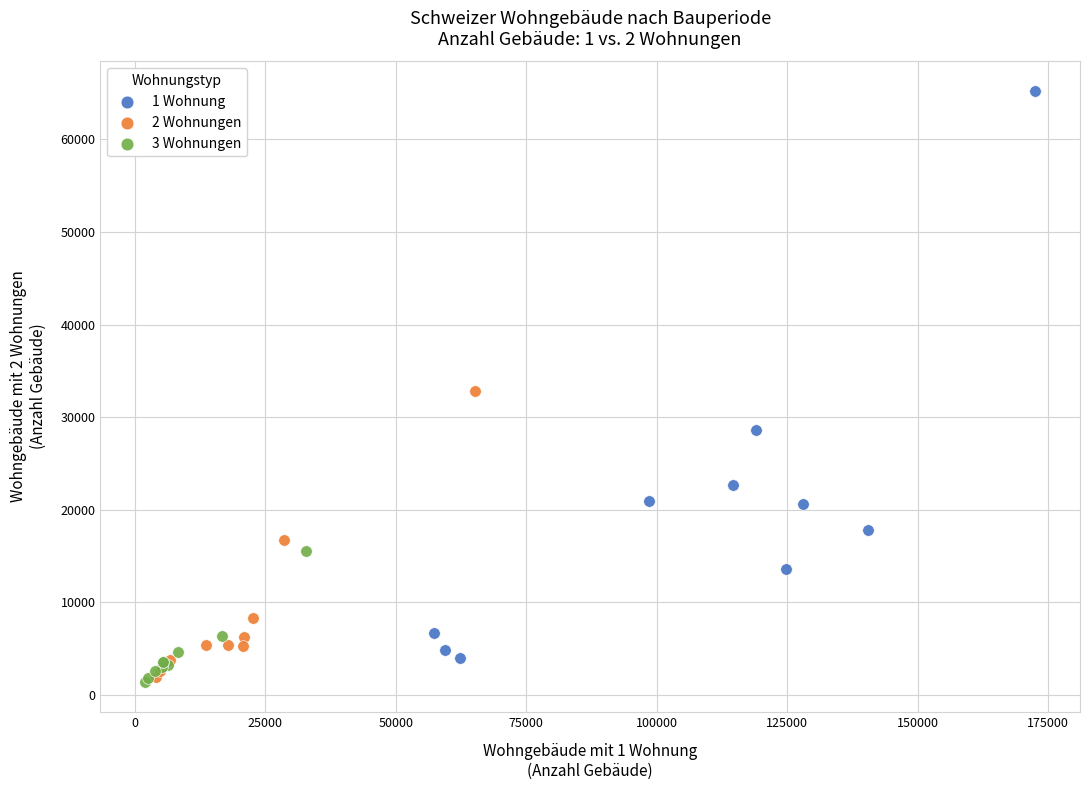

What are all the series names shown in the legend?

1 Wohnung, 2 Wohnungen, 3 Wohnungen